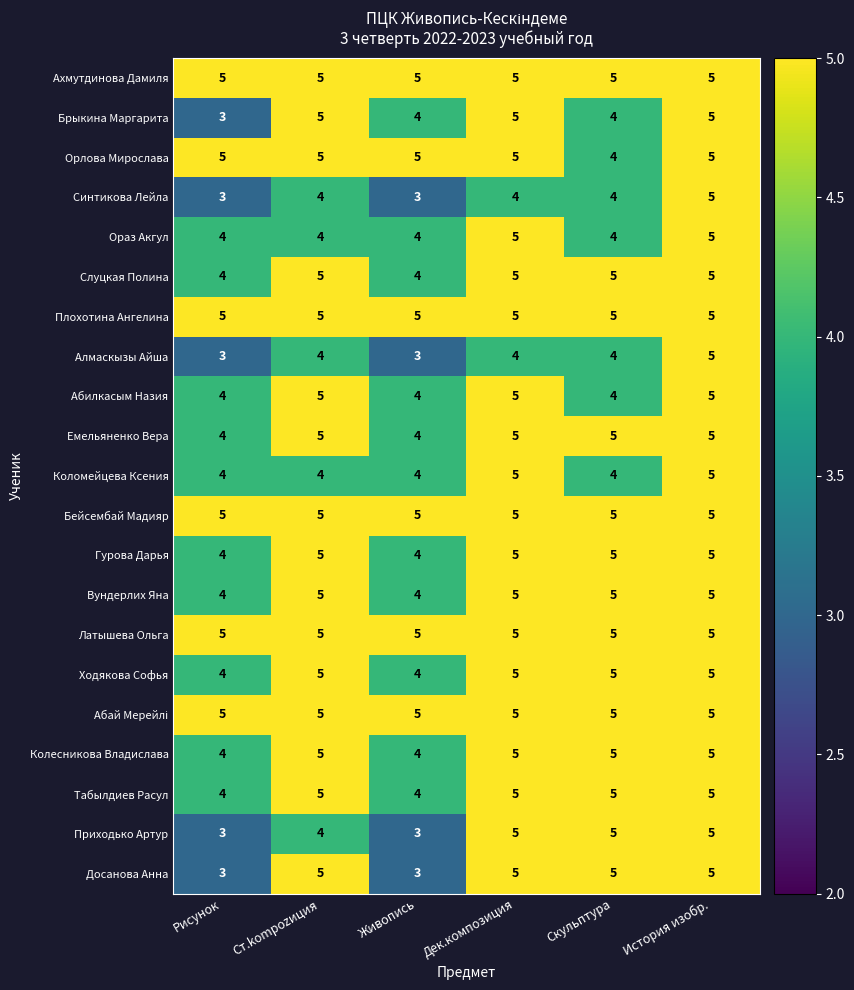

Count the Синтикова Лейла values in the range 3 to 4.

5